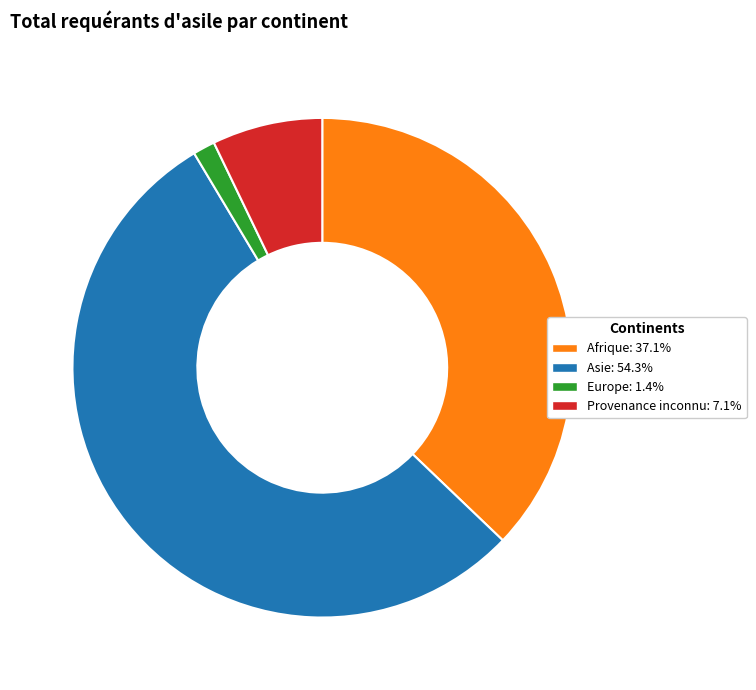

Count the number of slices in the pie.

4